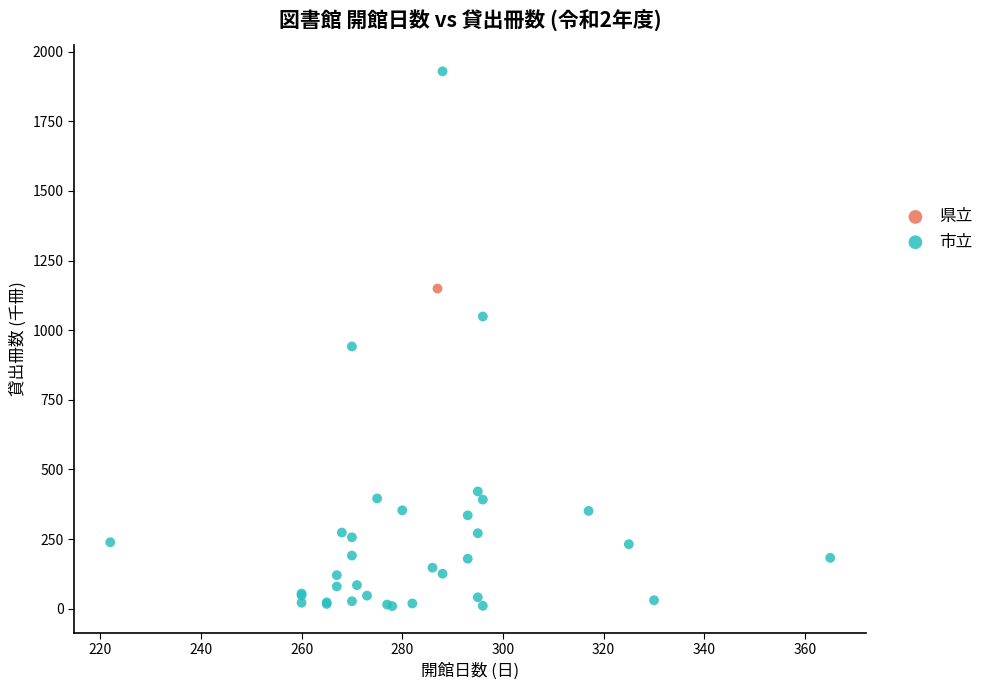

What are all the series names shown in the legend?

県立, 市立